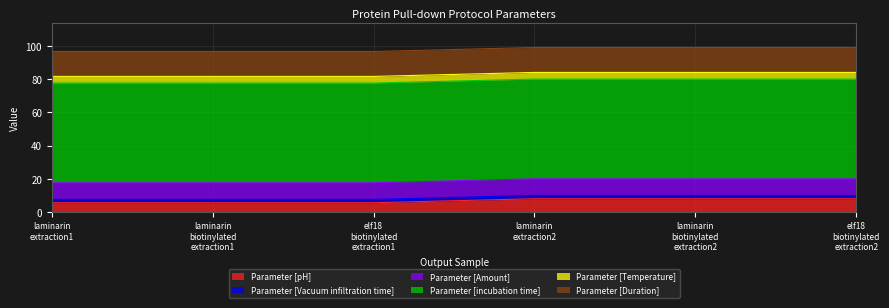

True or false: Parameter [pH] has a value of 10.5 at elf18_biotinylated_extraction2.

False